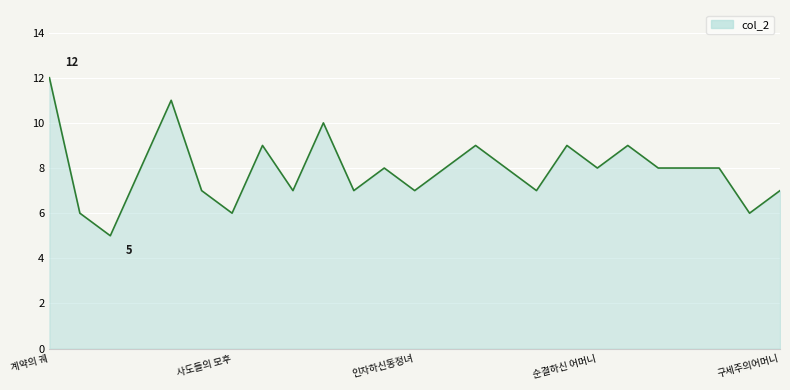

What is the maximum value shown in the chart?

12